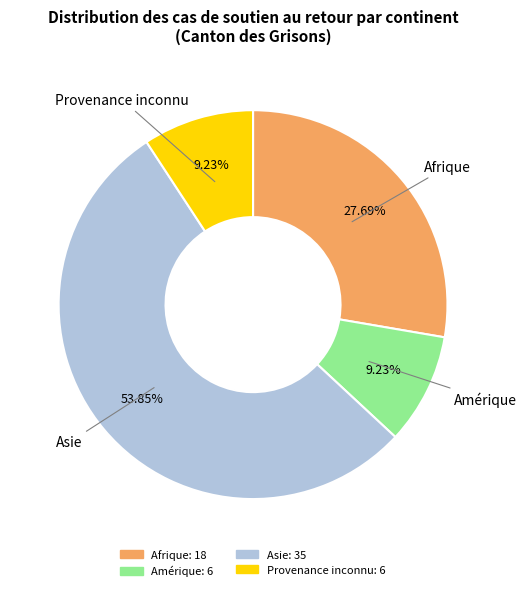

Is there any slice that represents more than half of the pie?

Yes